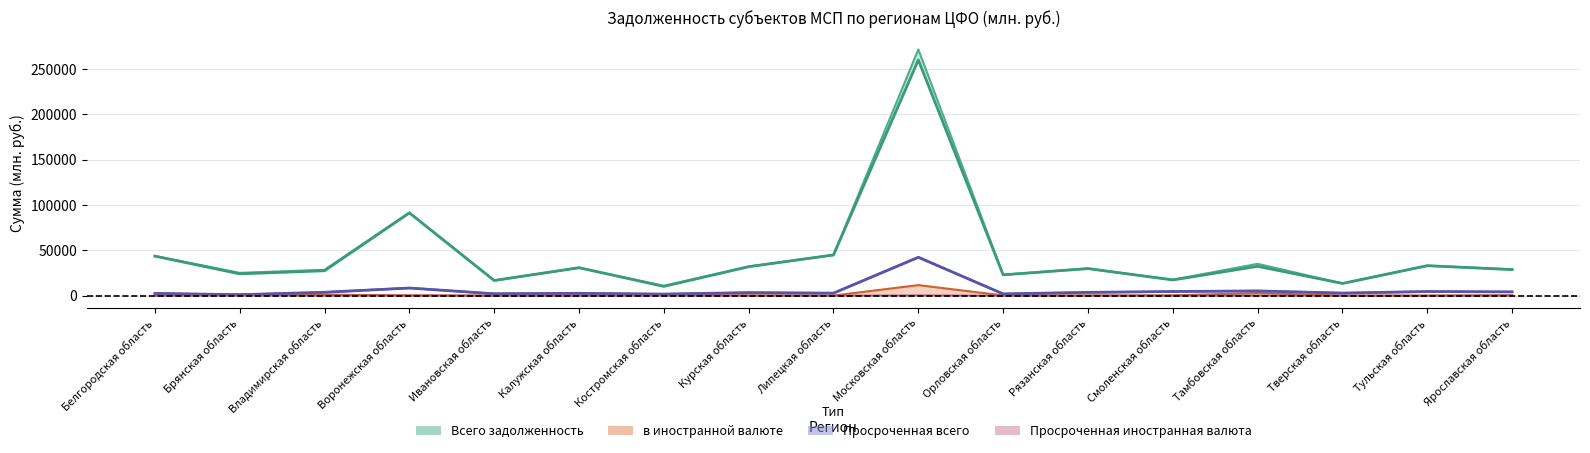

True or false: в рублях and Просроченная иностранная валюта cross at least once.

False